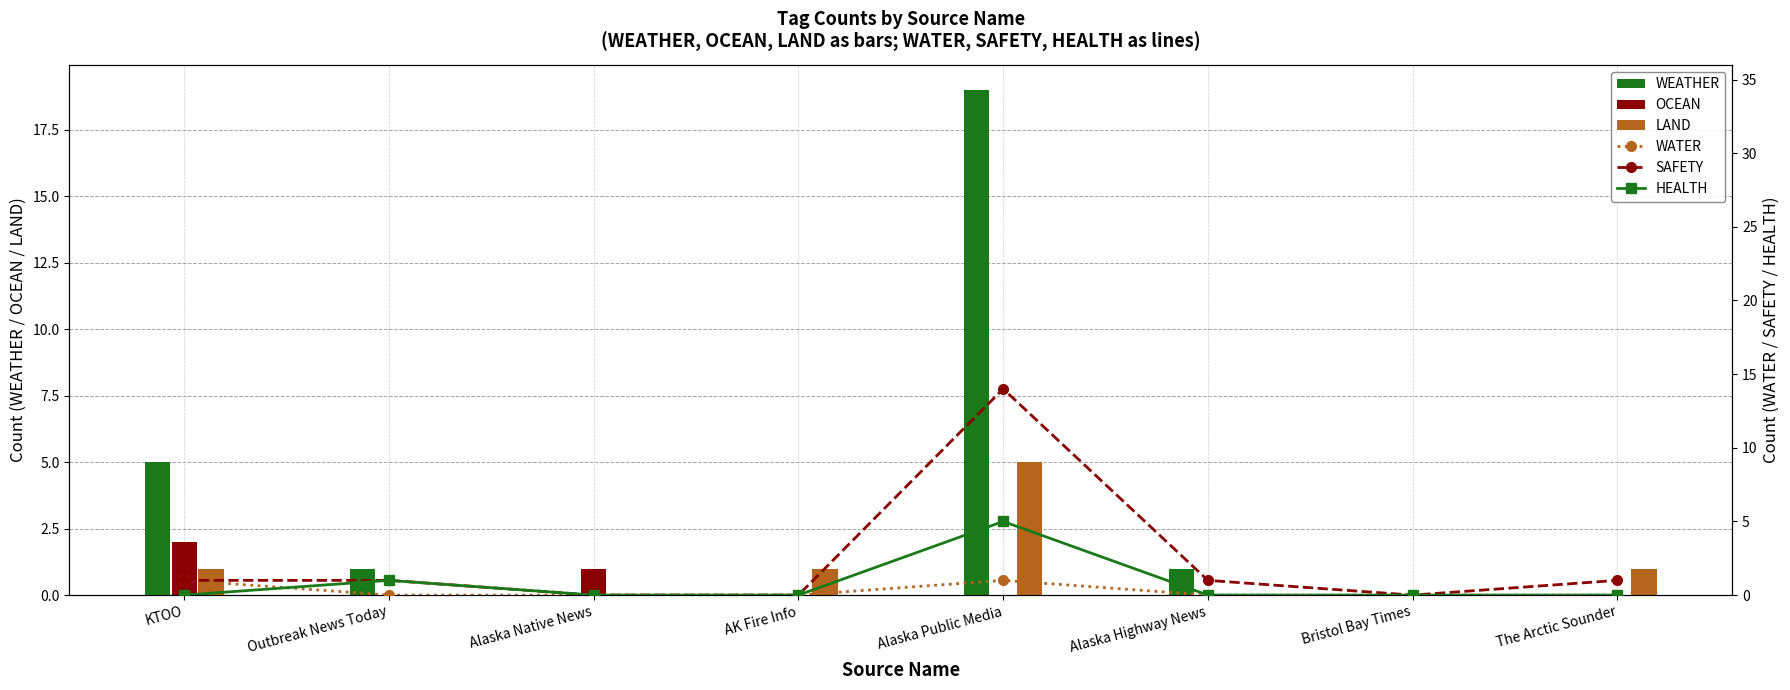

Between Bristol Bay Times and Alaska Highway News, which is larger?

Alaska Highway News